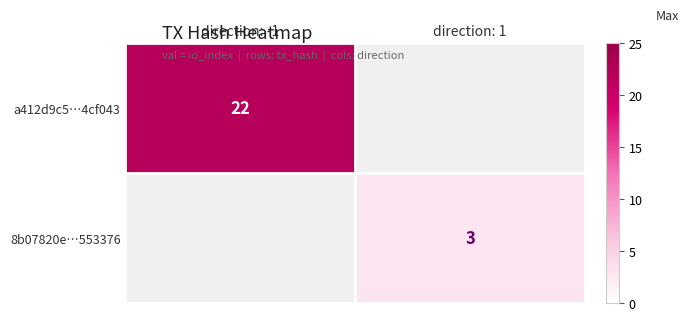

The 8b07820e…553376 series shows 5 at direction: 1. True or false?

False